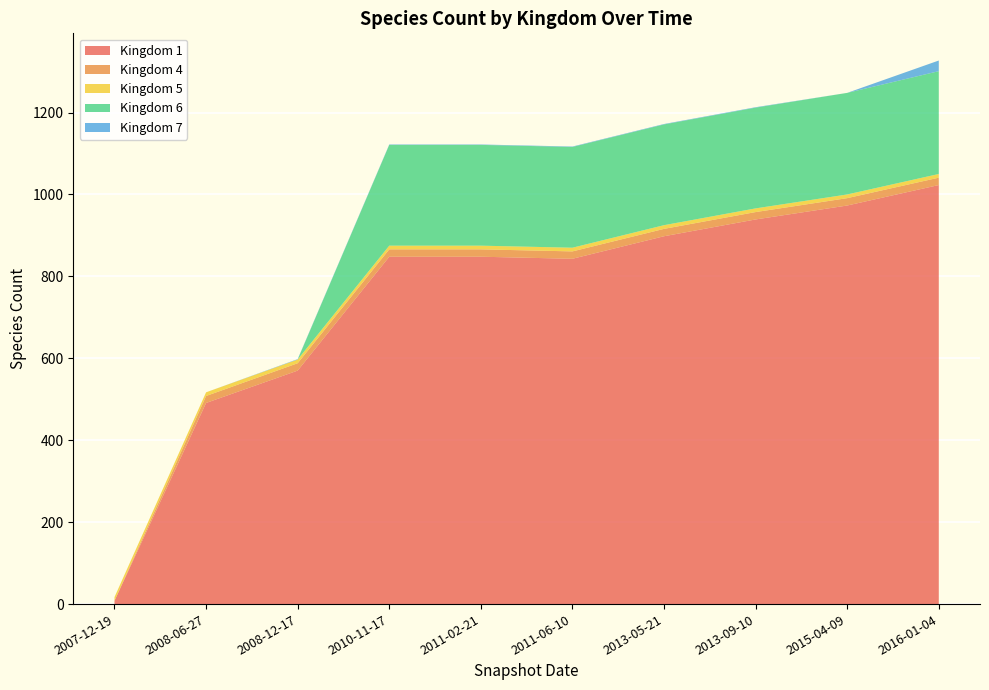

Reading left to right, extract all data points from this chart.

1: 8	491	570	848	848	843	898	939	973	1023
4: 0	17	18	18	18	18	18	18	18	18
5: 9	9	9	9	9	9	9	9	9	9
6: 0	0	0	246	246	246	246	246	248	251
7: 0	0	1	1	1	1	1	1	0	26